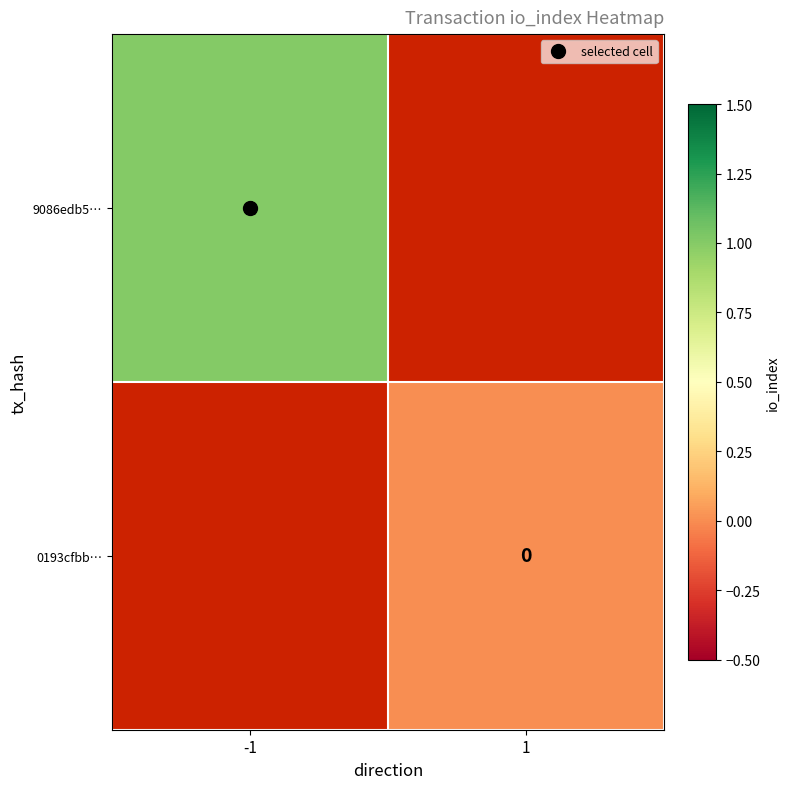

Where is 9086edb5… nearest to the value 1?

-1